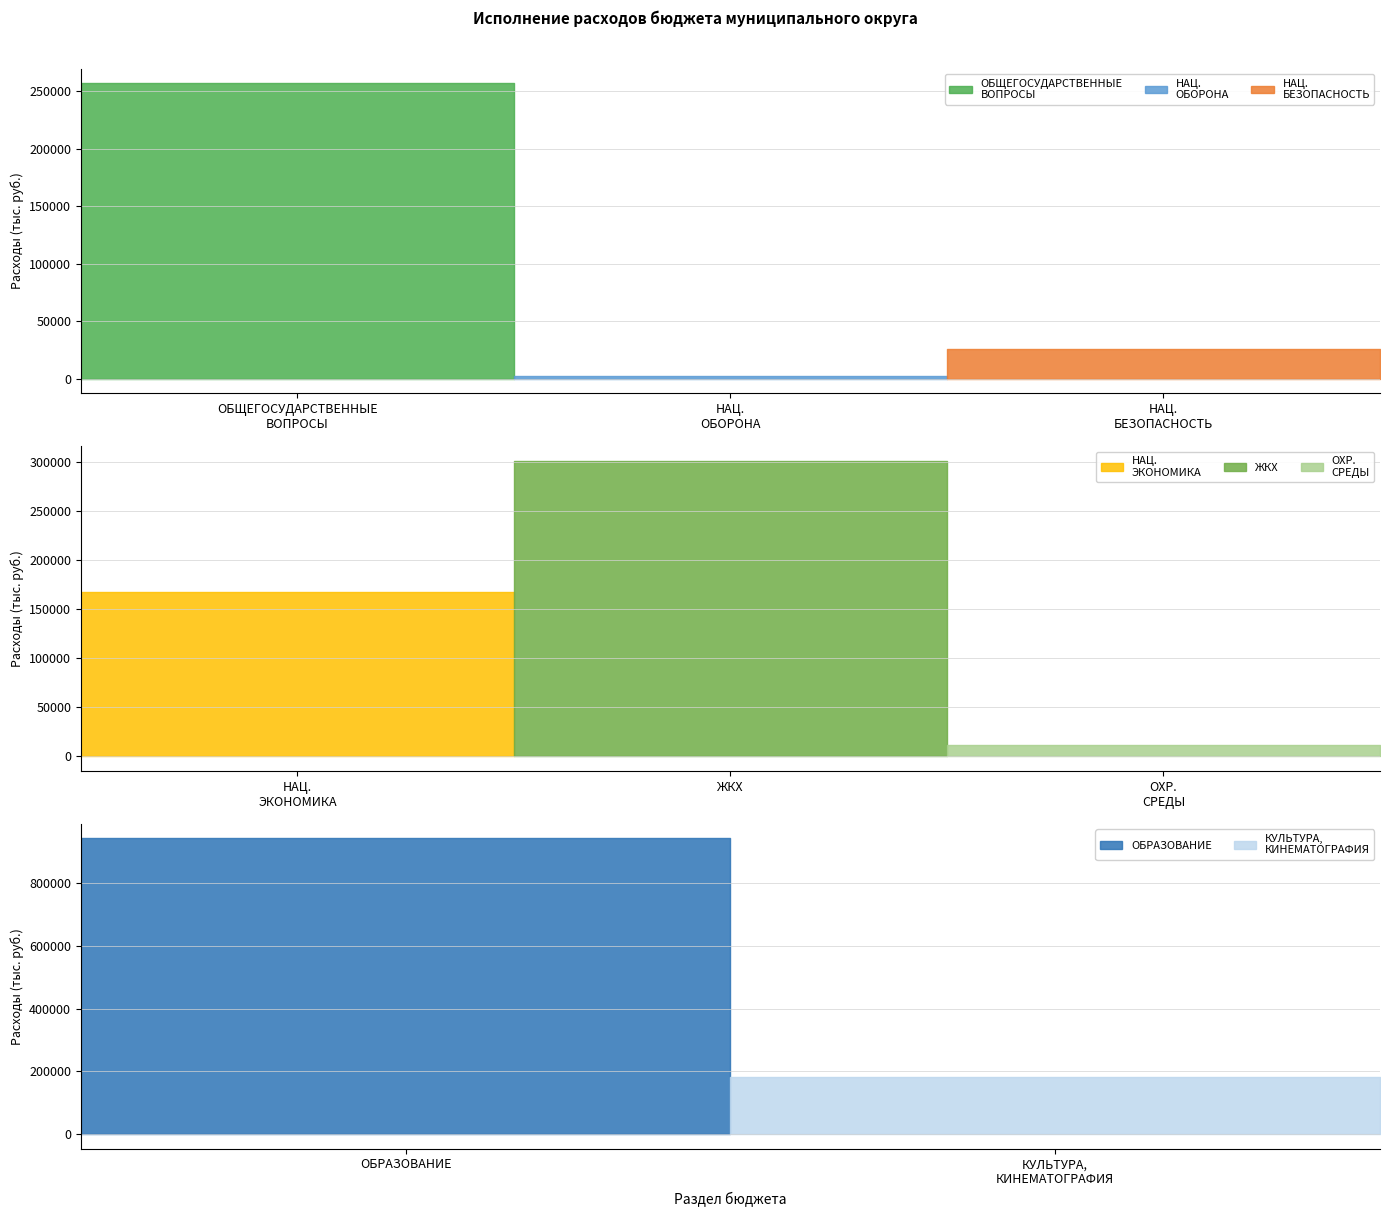

What position from the right is ЖИЛИЩНО-КОММУНАЛЬНОЕ ХОЗЯЙСТВО?

4